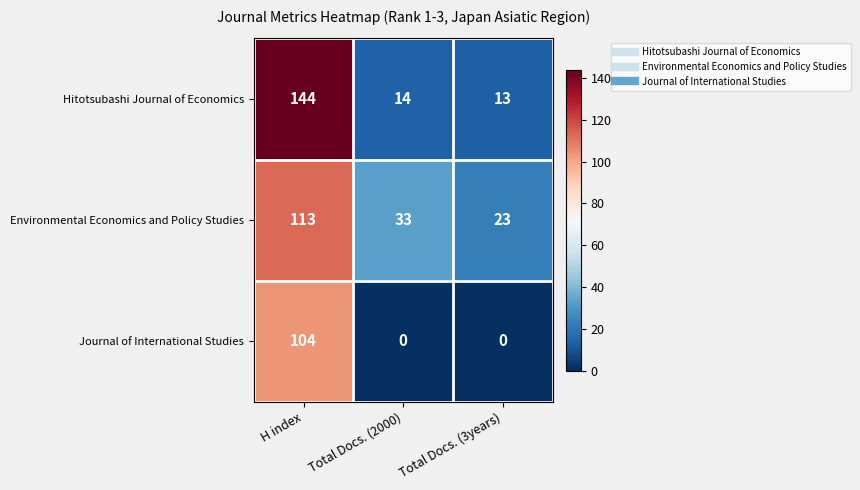

What is the spread (max minus min) of values at Total Docs. (2000)?

33